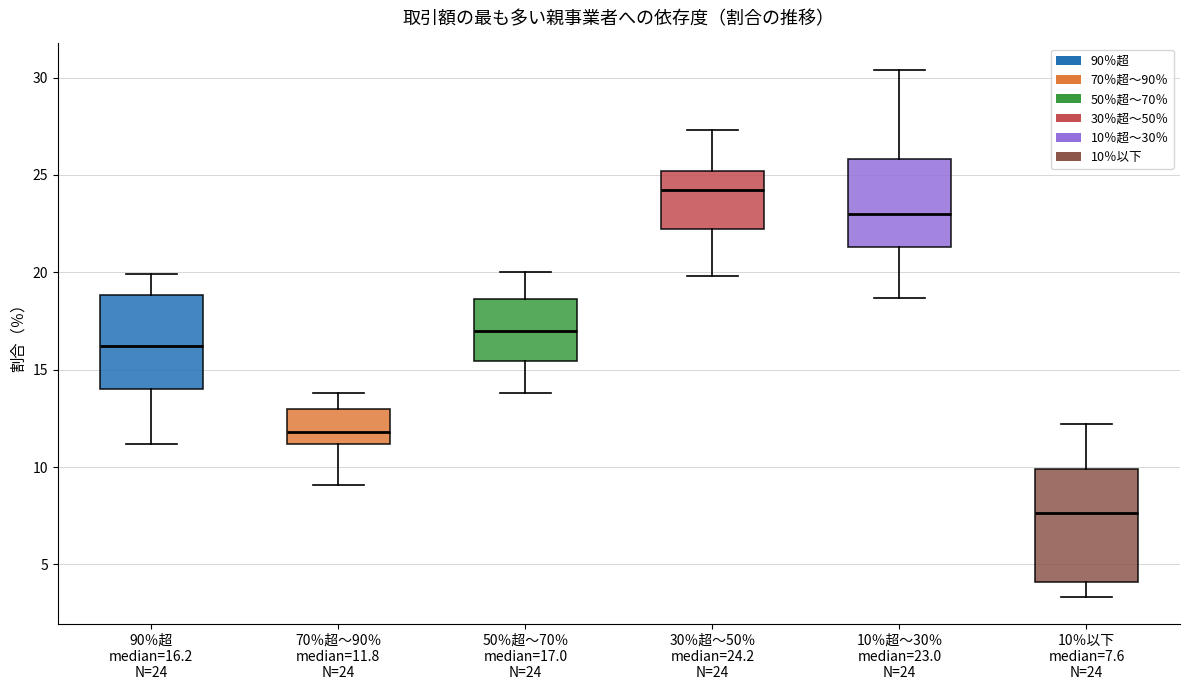

Which box has the lowest median line?

10％以下 median=7.6 N=24